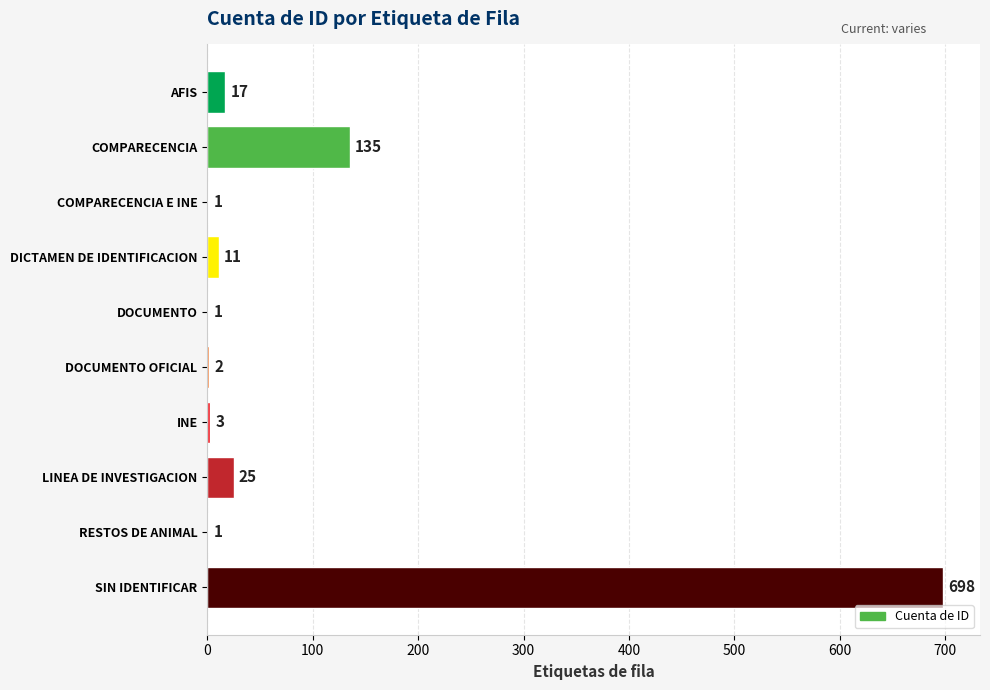

Between SIN IDENTIFICAR and DOCUMENTO OFICIAL, which is larger?

SIN IDENTIFICAR